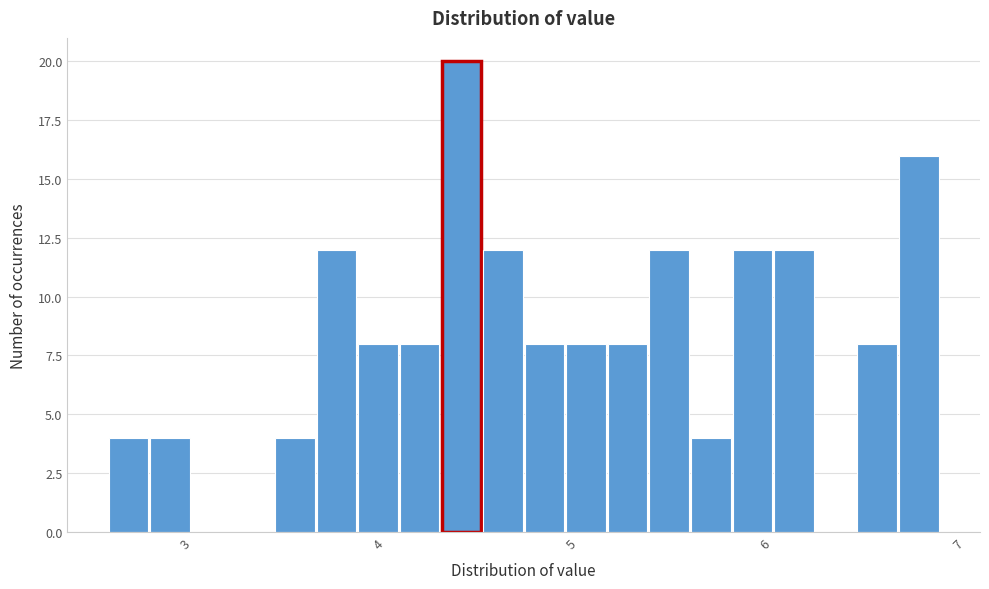

Around what value on the x-axis is the tallest bar? Give the approximate position of its centre, as read against the axis.

4.4